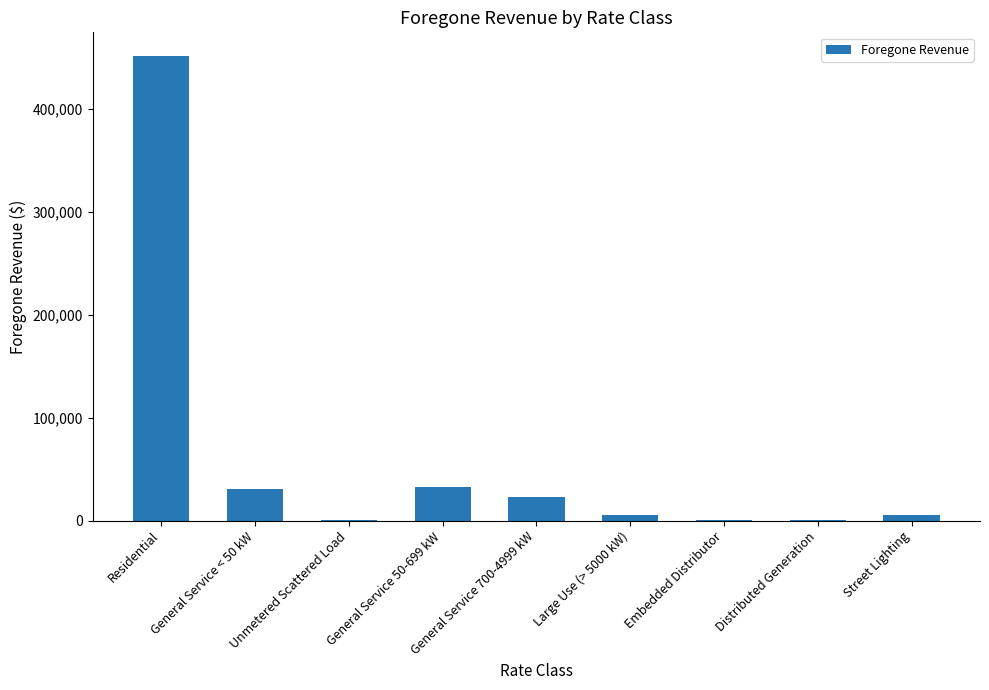

Are the bars grouped side by side (vs. stacked)?

No